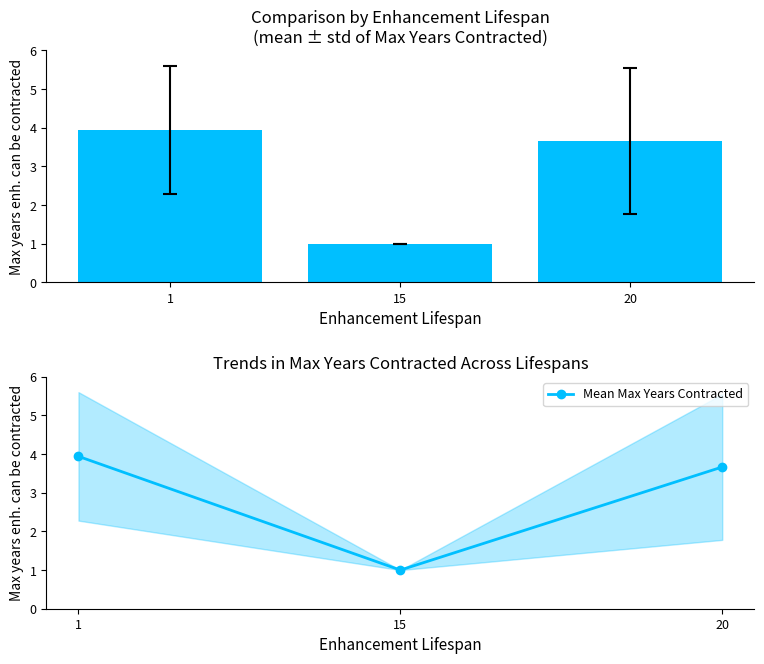

Is it true that Mean Max Years Contracted equals 1.0 at 15?

True